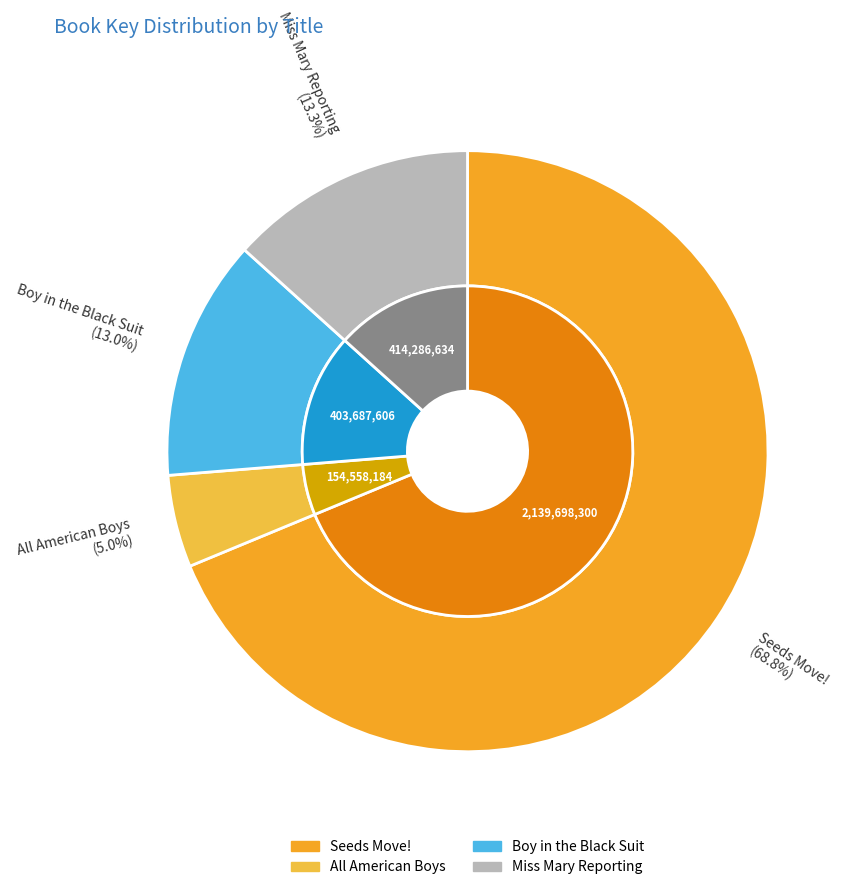

To the nearest percent, what is the difference between the largest and smallest slice percentages?

64%